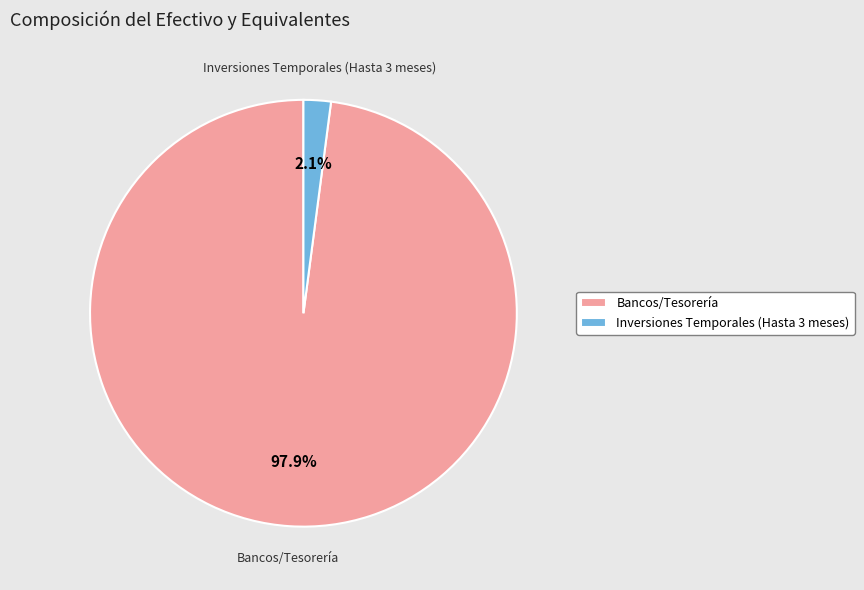

How many segments does this pie chart have?

2